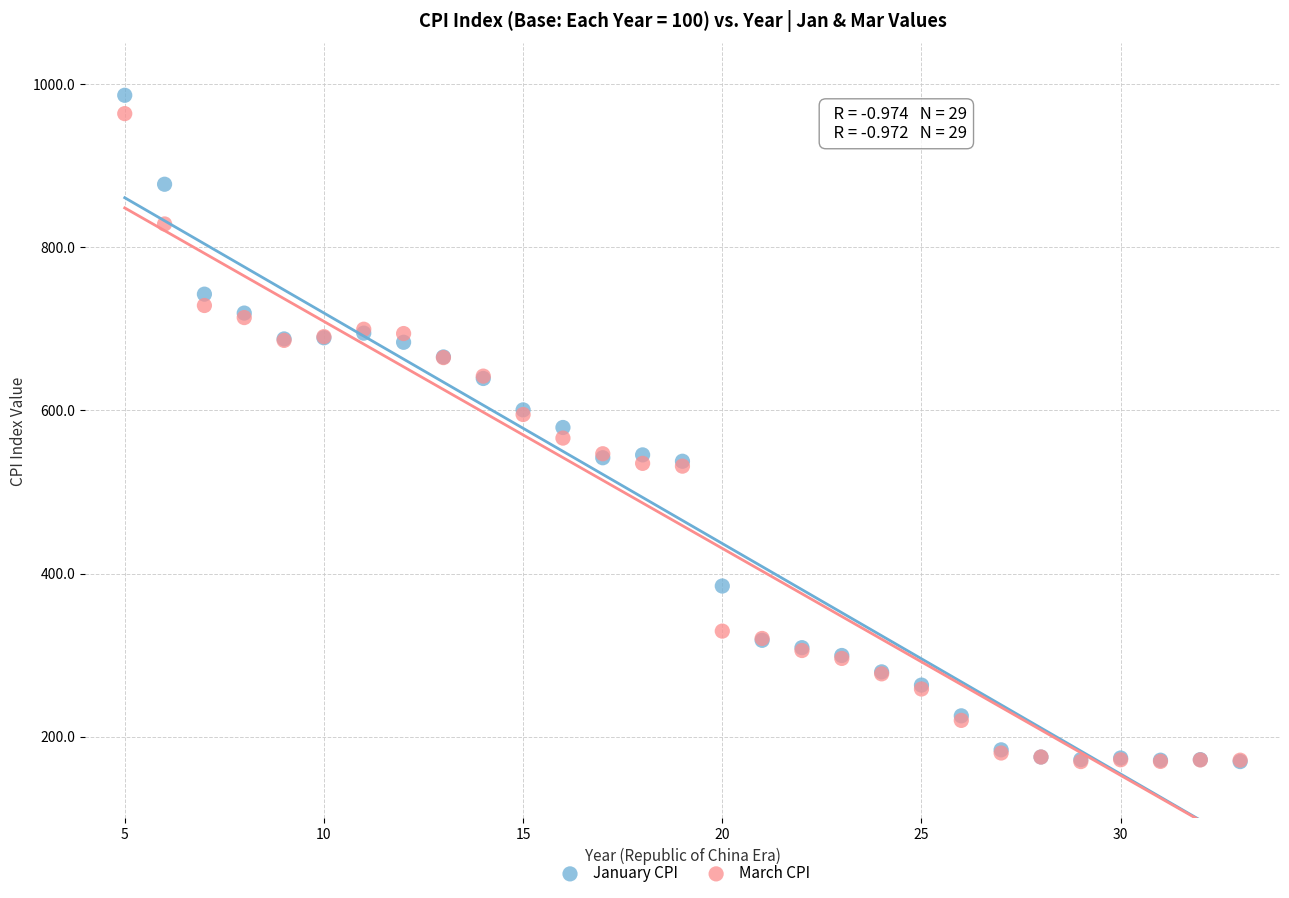

What are all the series names shown in the legend?

January CPI, March CPI